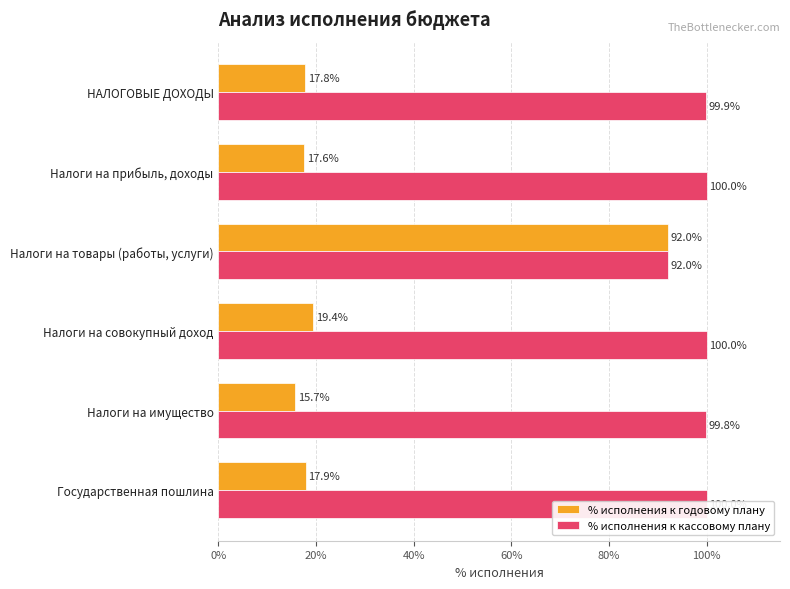

Is it true that % исполнения к годовому плану equals 10.0 at Налоги на совокупный доход?

False